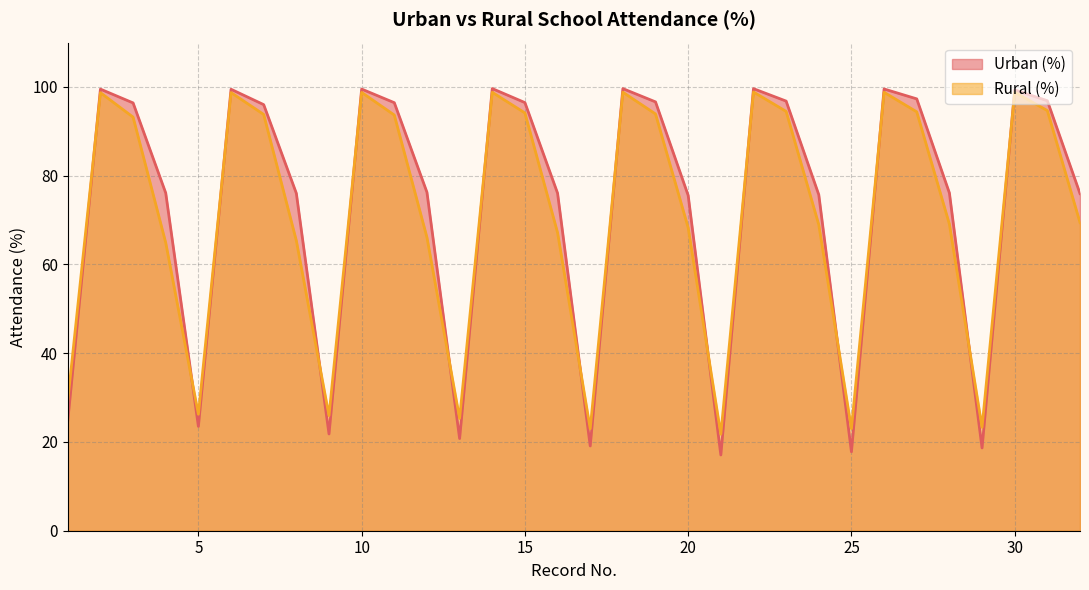

Which series has the widest spread of values?

Urban (%)